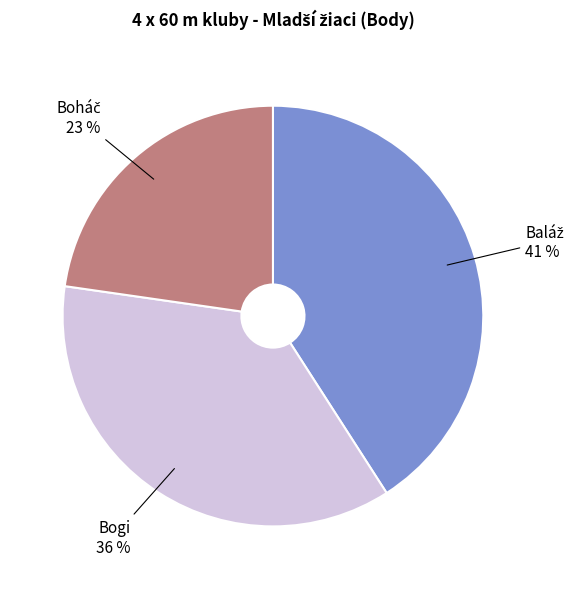

To the nearest percent, what is the difference between the largest and smallest slice percentages?

18%